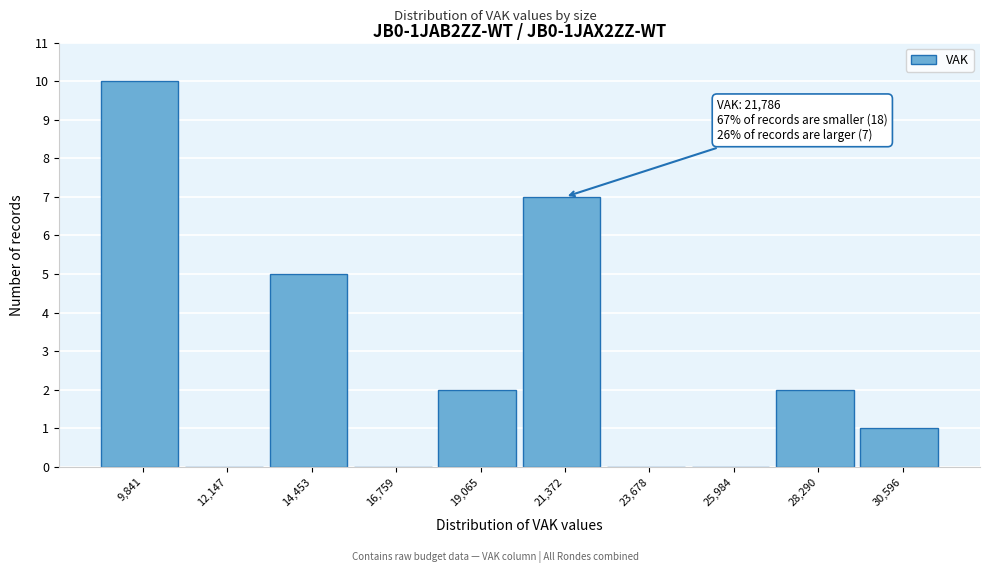

Which range on the x-axis has the tallest bar?

8500 to 11000